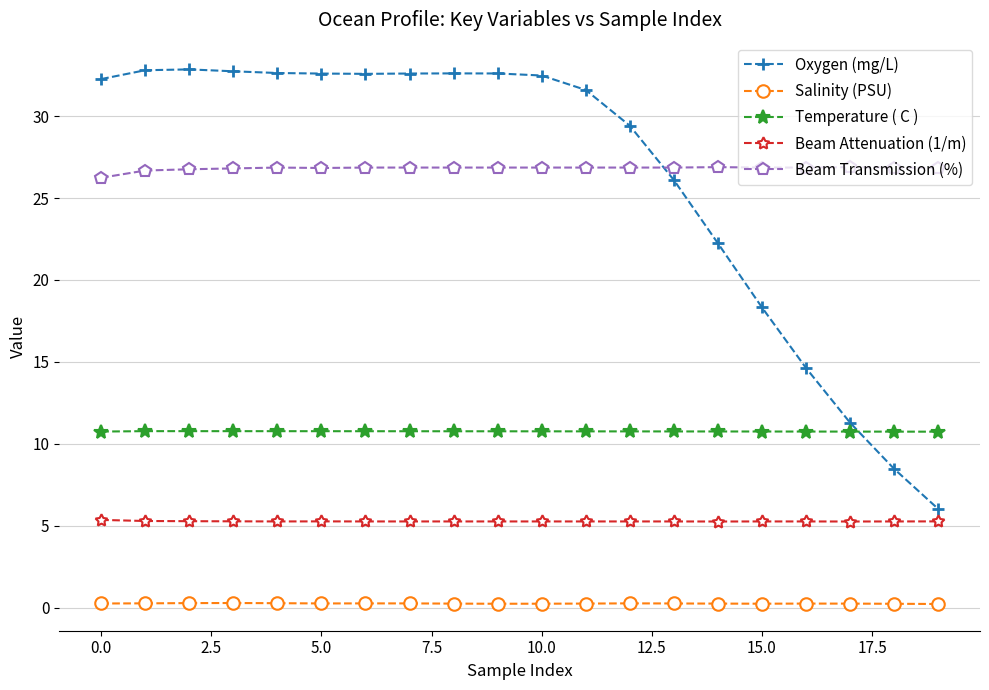

What is the maximum value shown in the chart?

32.9